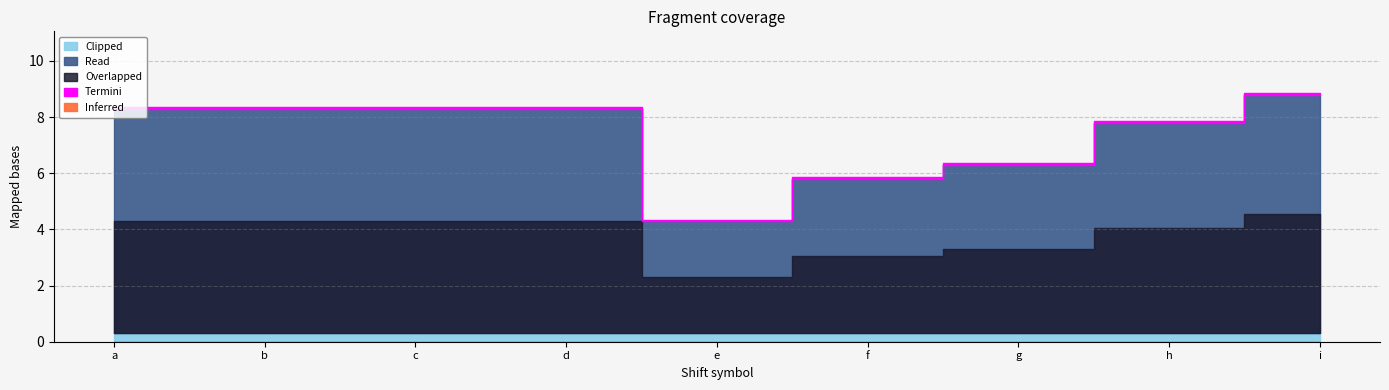

What is the value of the Overlapped point at the 9th from the left?

4.2